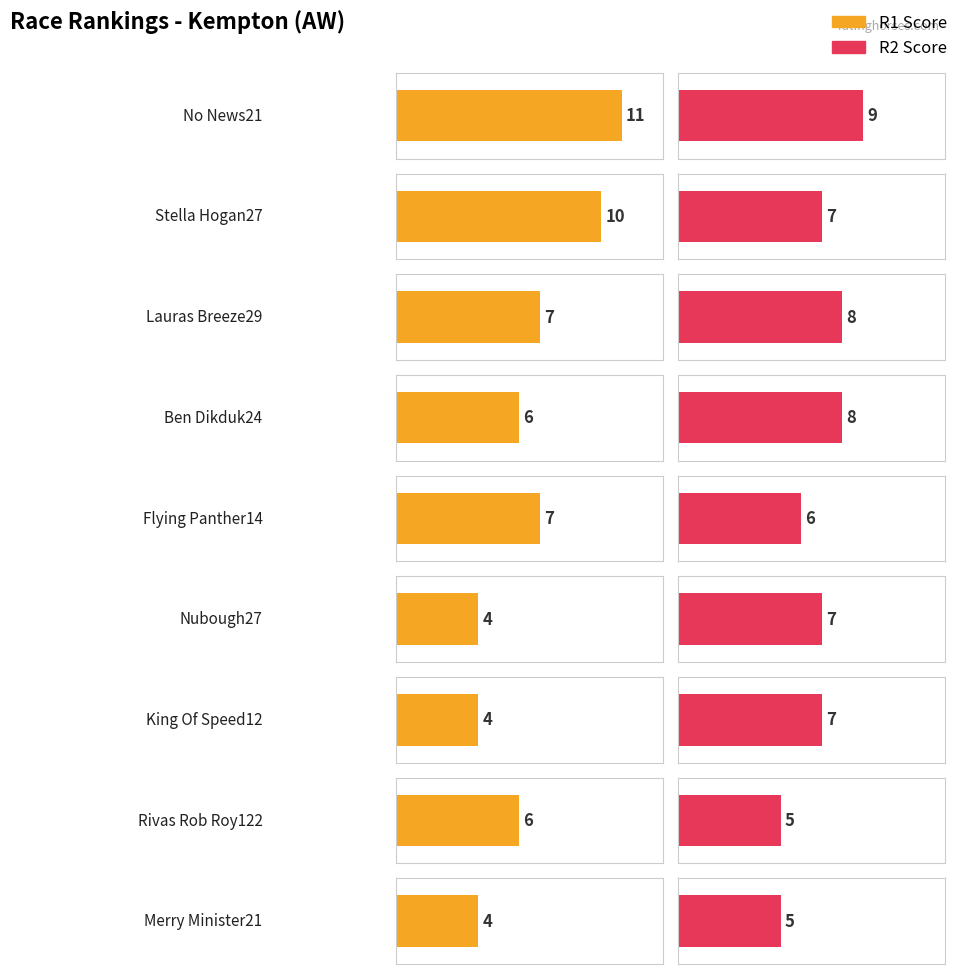

List the series in order of their peak value, highest first.

R1, R2